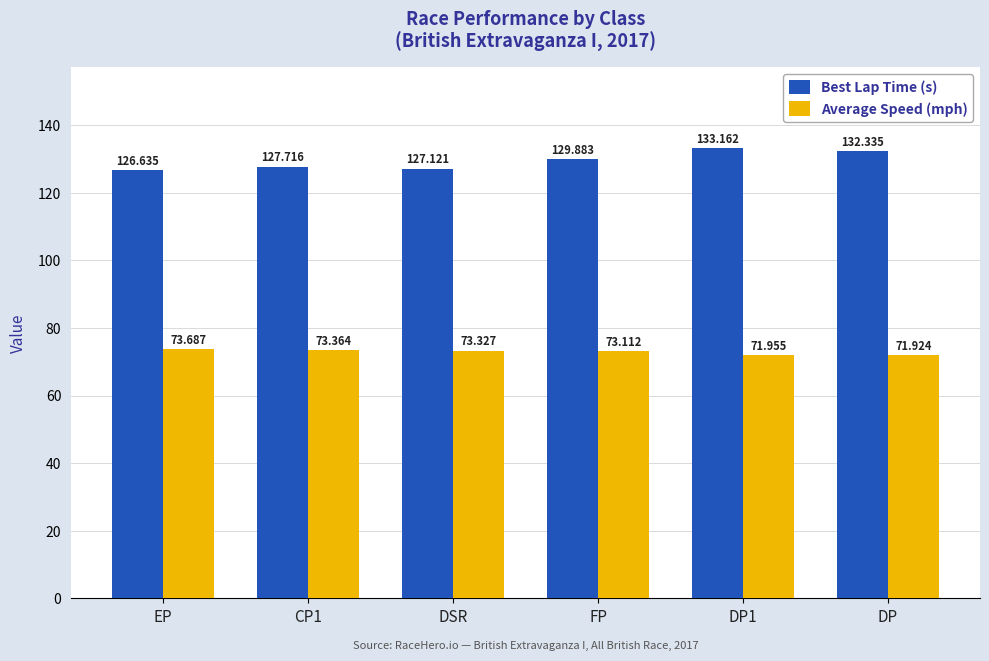

Which series has the largest total across all categories?

Best Lap Time (s)